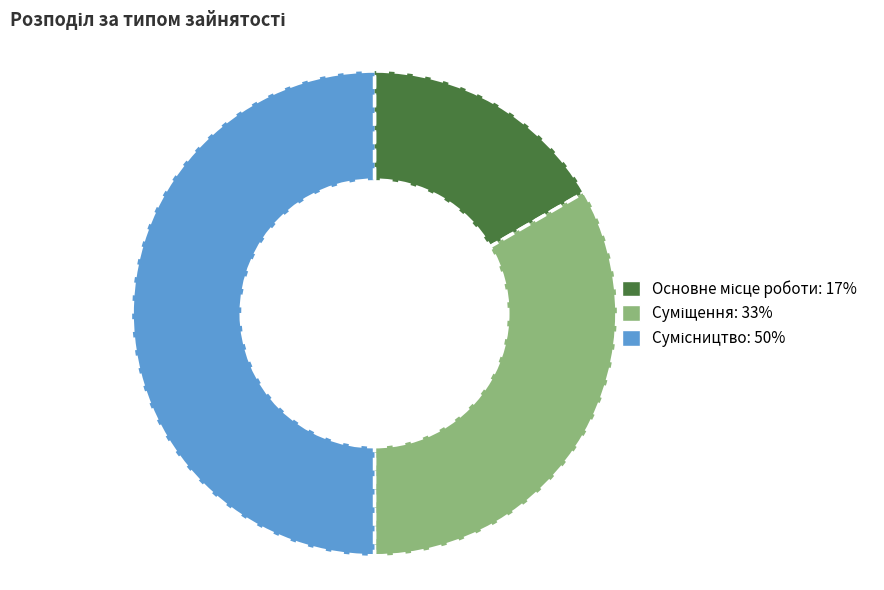

How much of the chart is everything except Сумісництво?

50.0%